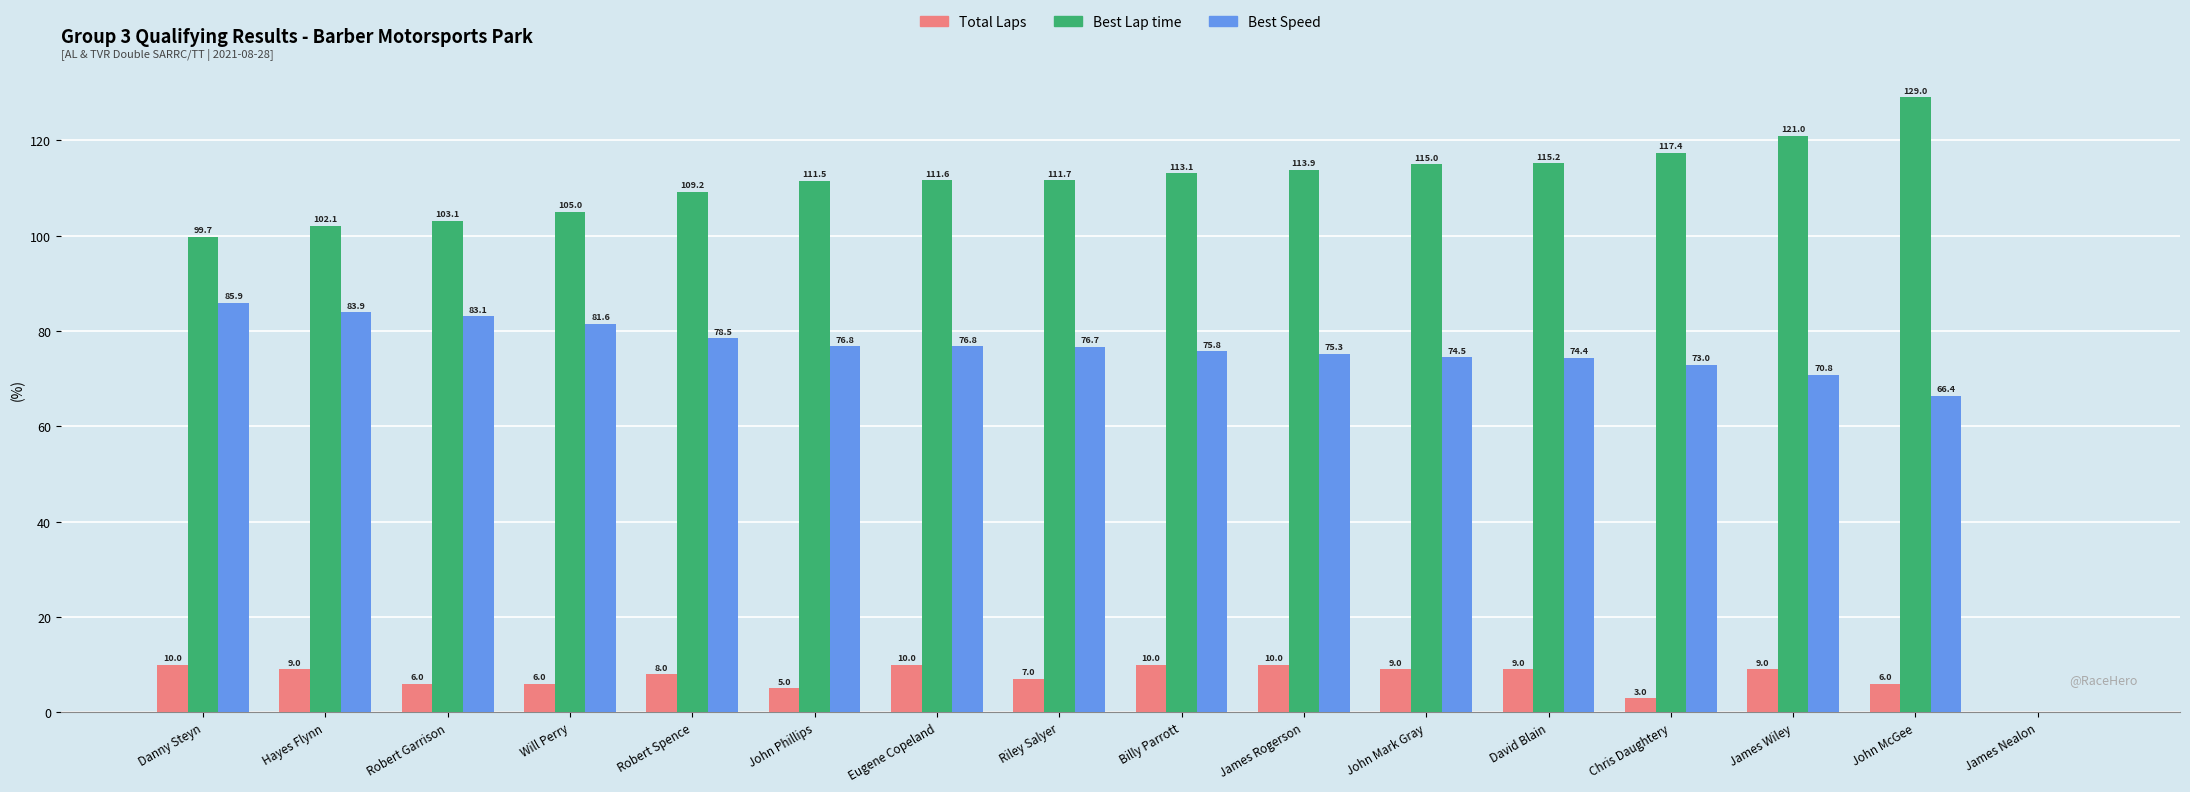

Reading left to right, what are all the values shown in this chart?

Total Laps: Danny Steyn=10.0	Hayes Flynn=9.0	Robert Garrison=6.0	Will Perry=6.0	Robert Spence=8.0	John Phillips=5.0	Eugene Copeland=10.0	Riley Salyer=7.0	Billy Parrott=10.0	James Rogerson=10.0	John Mark Gray=9.0	David Blain=9.0	Chris Daughtery=3.0	James Wiley=9.0	John McGee=6.0	James Nealon=0.0
Best Lap time: Danny Steyn=99.7	Hayes Flynn=102.1	Robert Garrison=103.1	Will Perry=105.0	Robert Spence=109.2	John Phillips=111.5	Eugene Copeland=111.6	Riley Salyer=111.7	Billy Parrott=113.1	James Rogerson=113.9	John Mark Gray=115.0	David Blain=115.2	Chris Daughtery=117.4	James Wiley=121.0	John McGee=129.0	James Nealon=0.0
Best Speed: Danny Steyn=85.9	Hayes Flynn=83.9	Robert Garrison=83.1	Will Perry=81.6	Robert Spence=78.5	John Phillips=76.8	Eugene Copeland=76.8	Riley Salyer=76.7	Billy Parrott=75.8	James Rogerson=75.3	John Mark Gray=74.5	David Blain=74.4	Chris Daughtery=73.0	James Wiley=70.8	John McGee=66.4	James Nealon=0.0